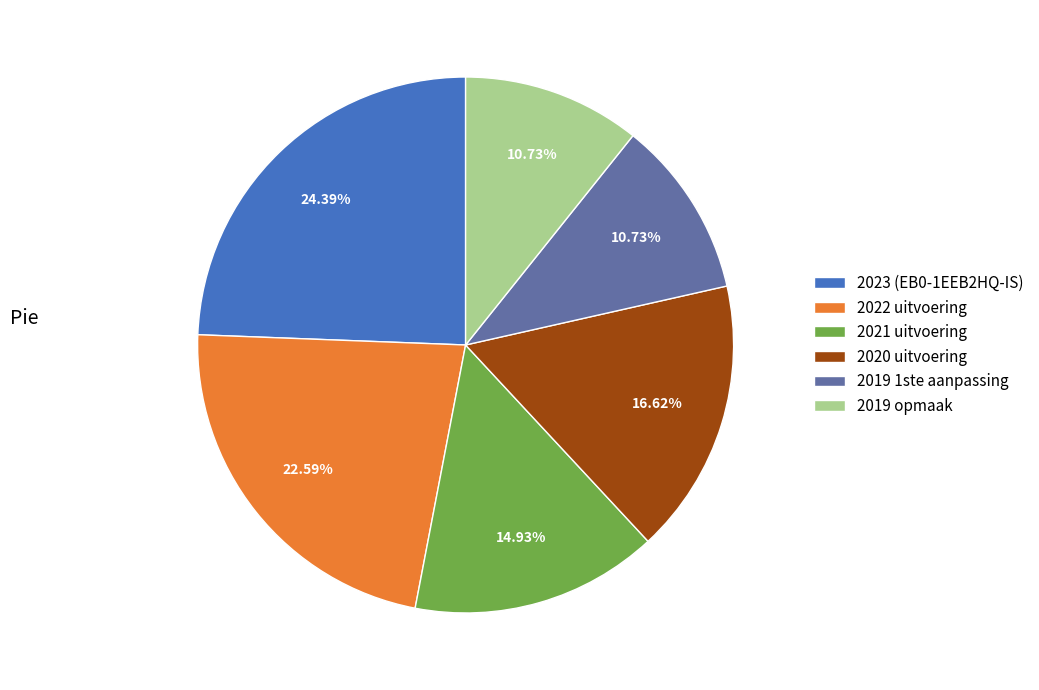

How many slices are in this pie chart?

6